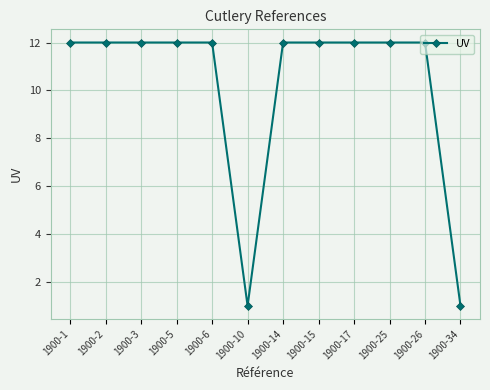

True or false: the data shows 12 at 1900-6.

True